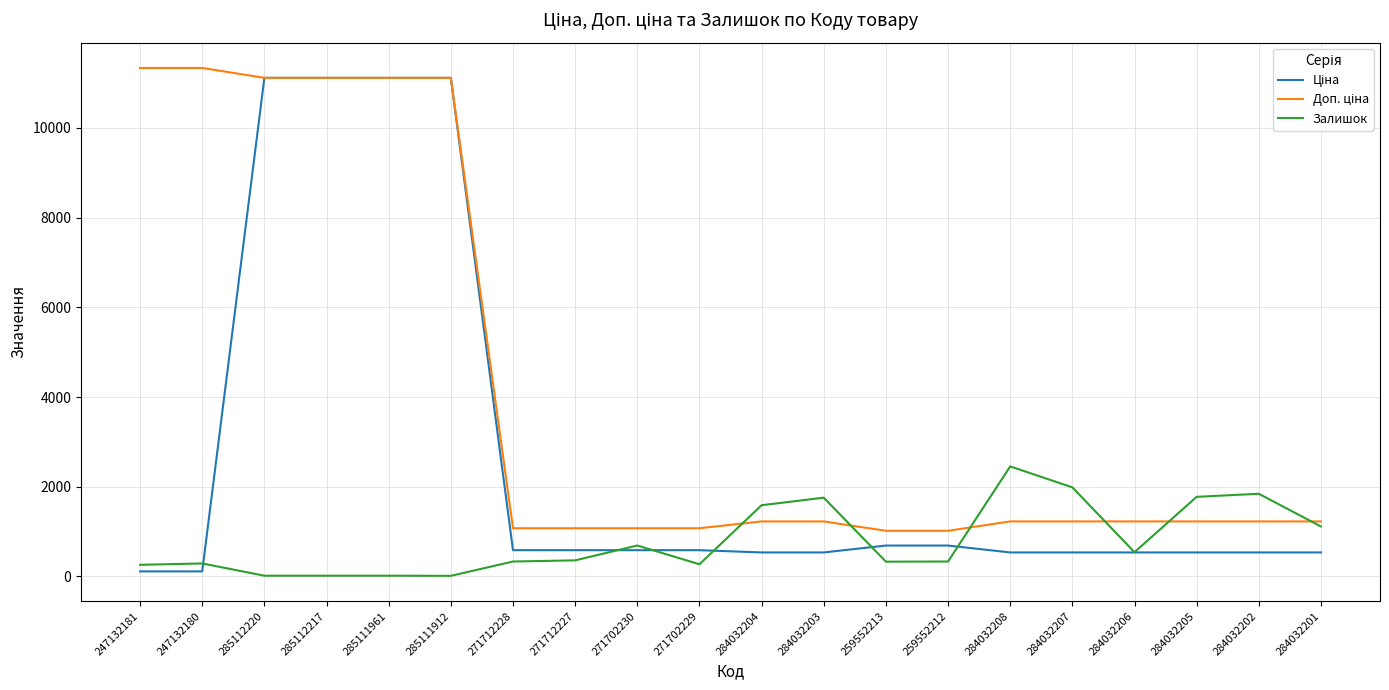

What is the difference between the highest and lowest values at 259552213?

687.8